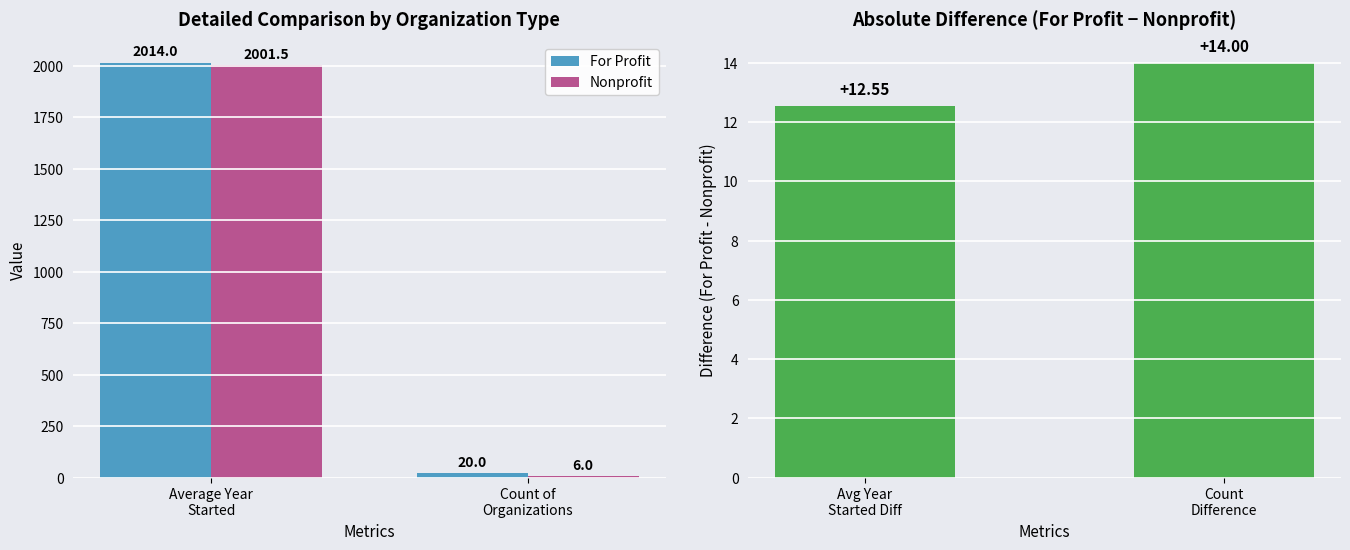

The For Profit series shows 2014.0 at Average Year
Started. True or false?

True